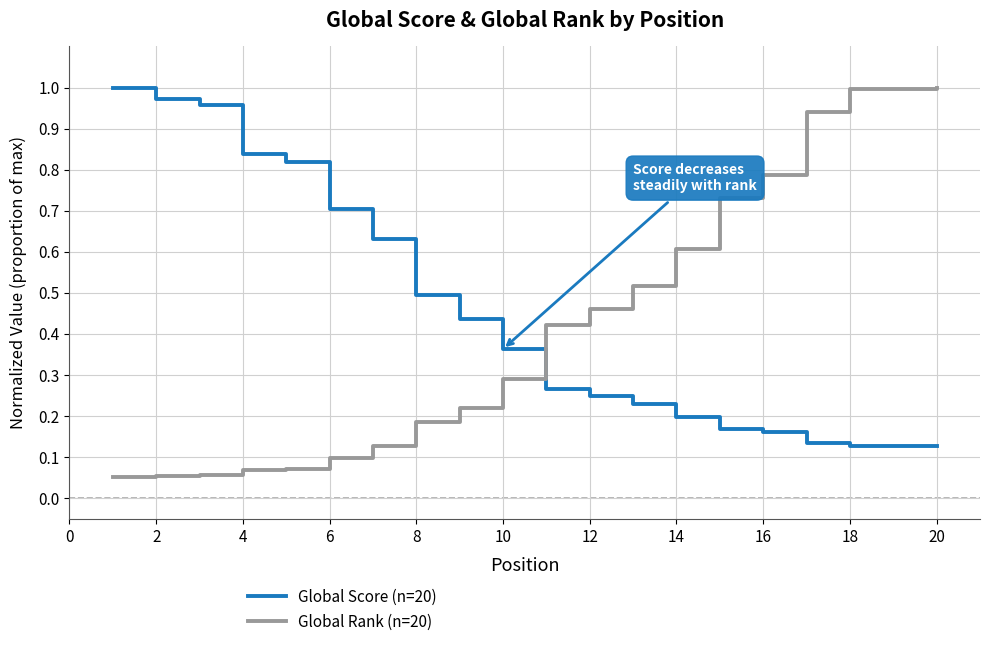

True or false: Global Score (n=20) and Global Rank (n=20) intersect in this chart.

True